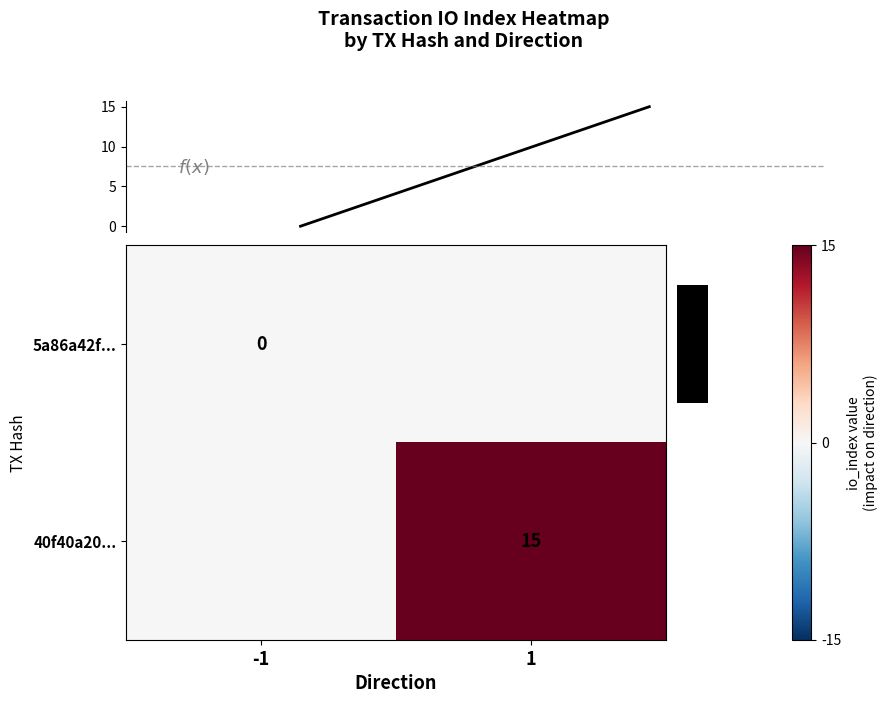

How many f(x) values are between 0 and 15?

2